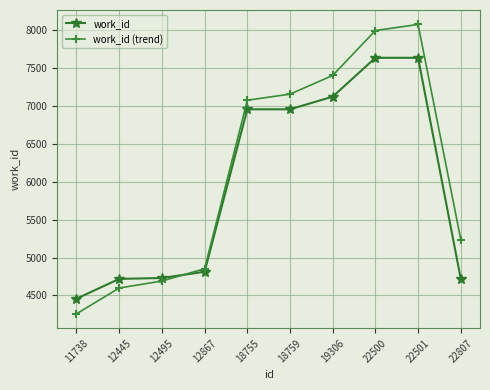

Which series changed the most between 12495 and 22807?

work_id (trend)